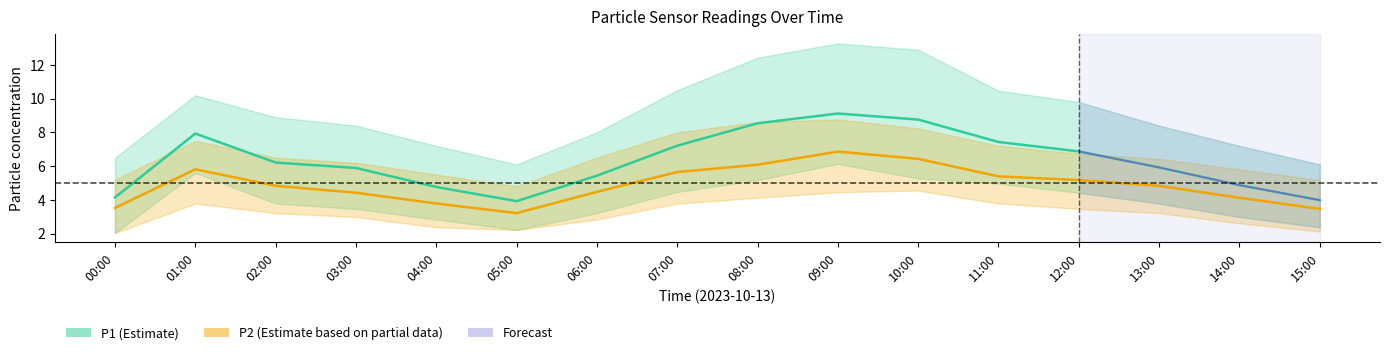

Does the chart display data point markers on the line(s)?

No